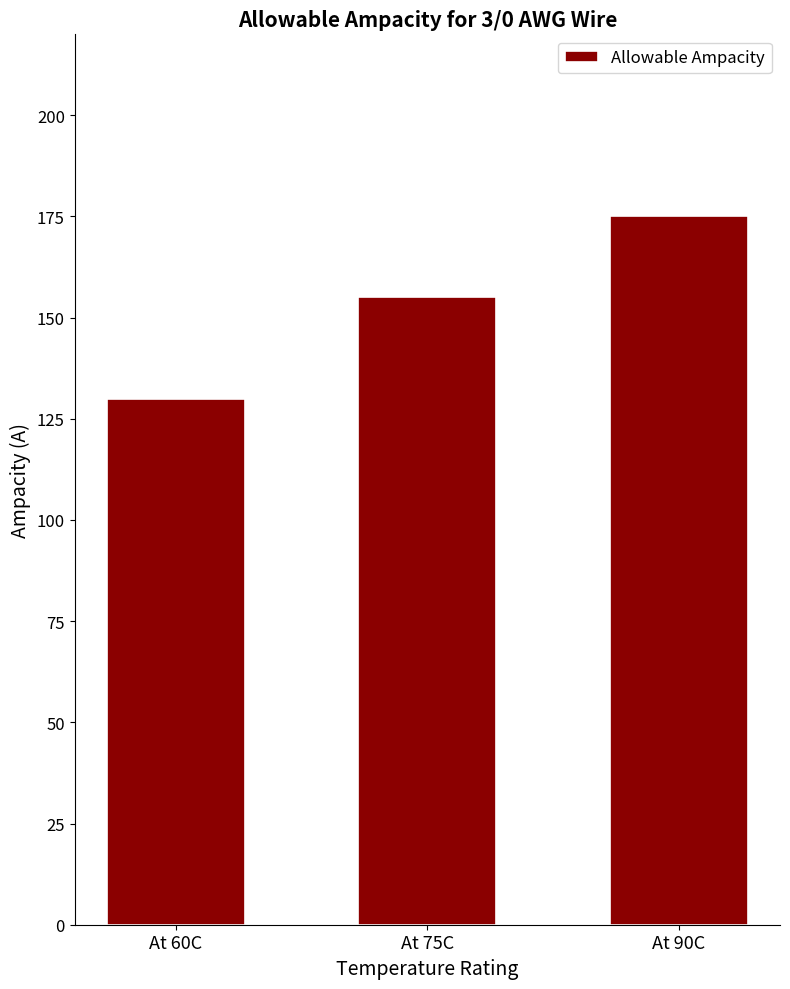

The chart shows a value of 155 at At 75C. True or false?

True